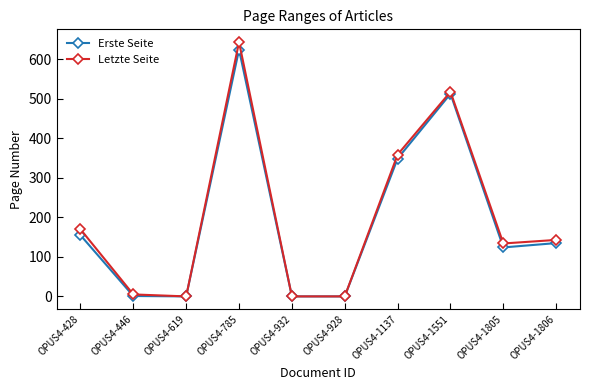

What is the label of the 5th point from the right?

OPUS4-928